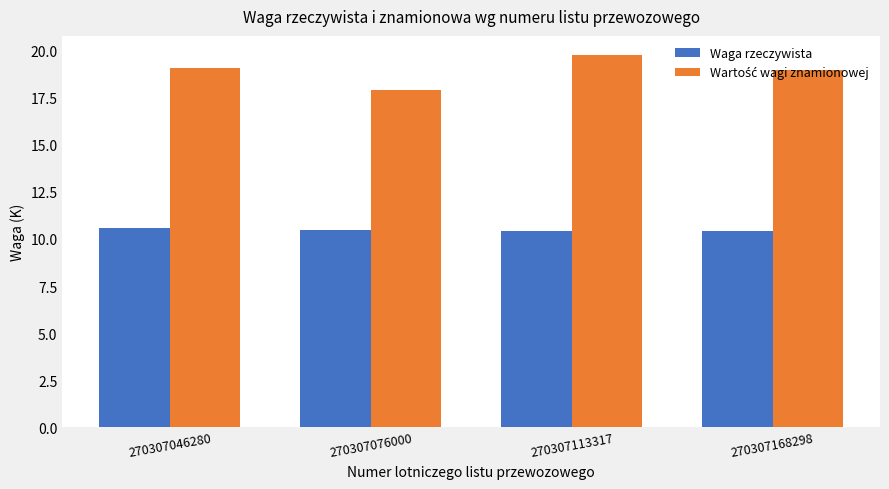

What is the approximate value of Waga rzeczywista at 270307168298?

10.4